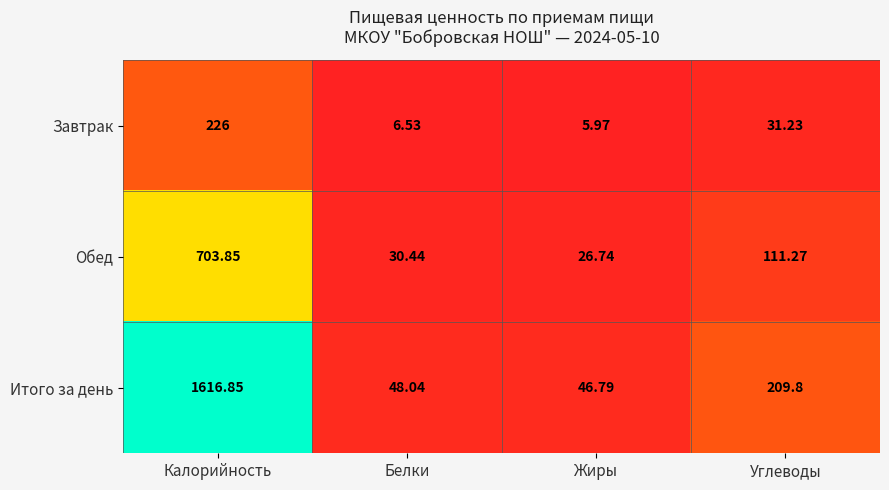

Rank the series by their maximum value, from highest to lowest.

Итого за день, Обед, Завтрак